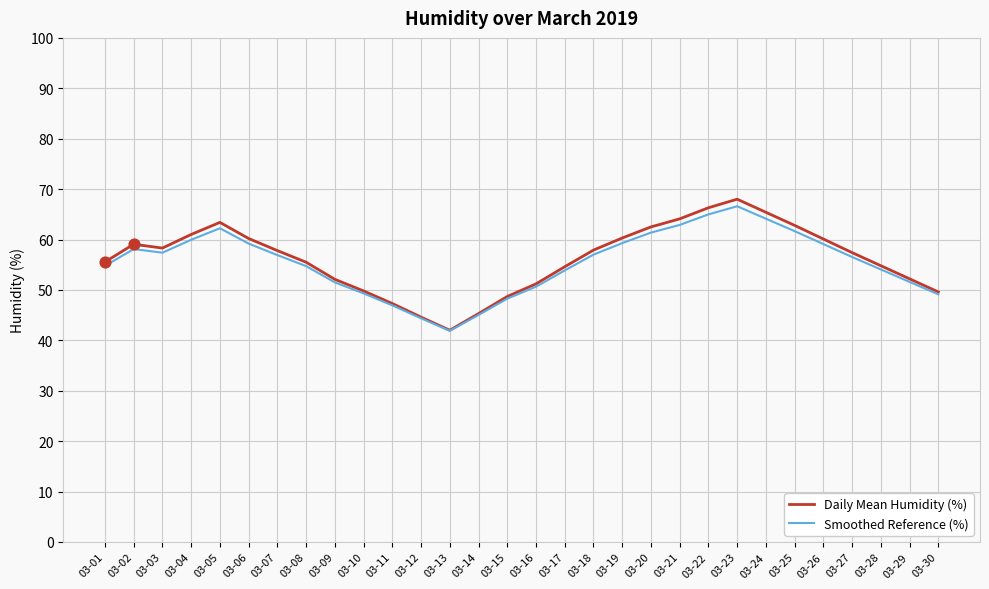

Which series has the largest range (max minus min)?

Daily Mean Humidity (%)